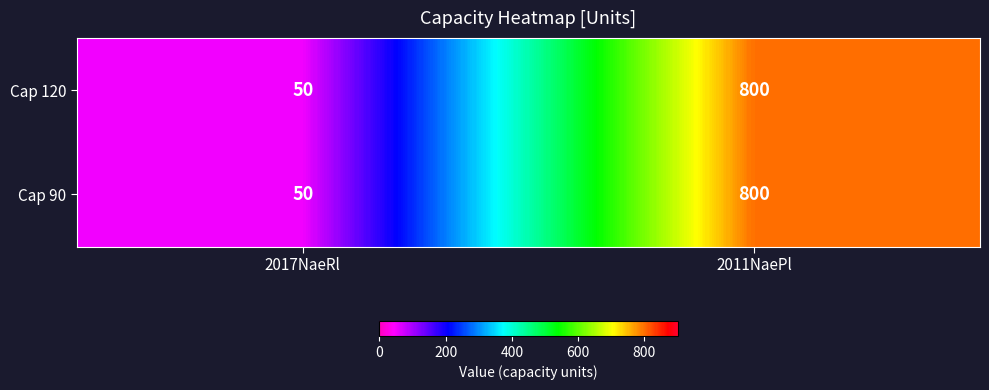

At how many categories does at least one series exceed 641?

1